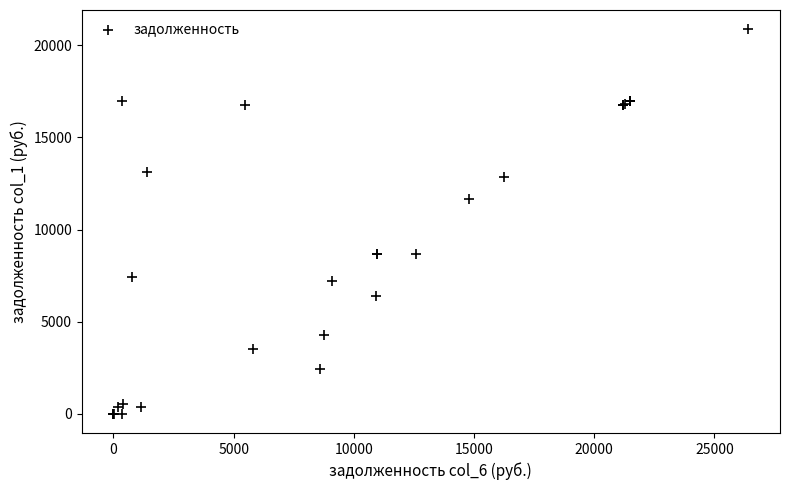

What Y value in the scatter plot is closest to 10438?

11684.4